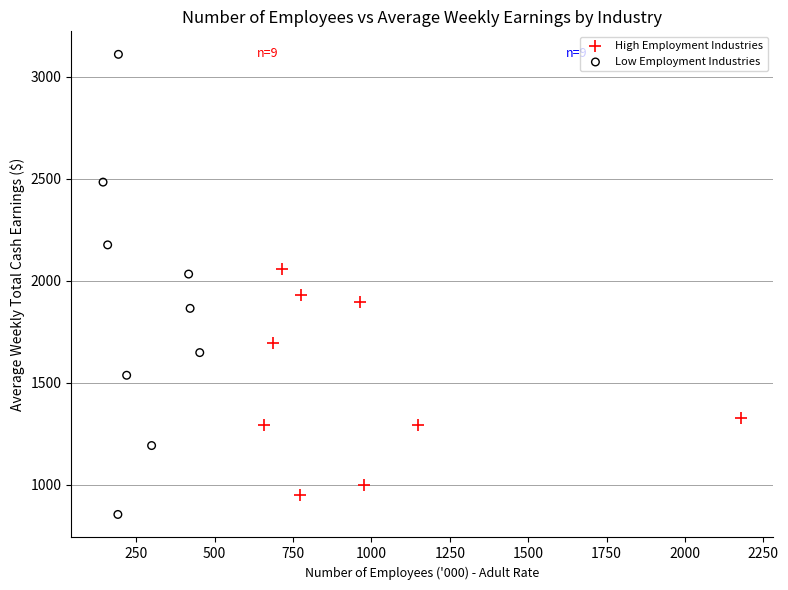

Which series has the largest Y range (max minus min)?

Low Employment Industries